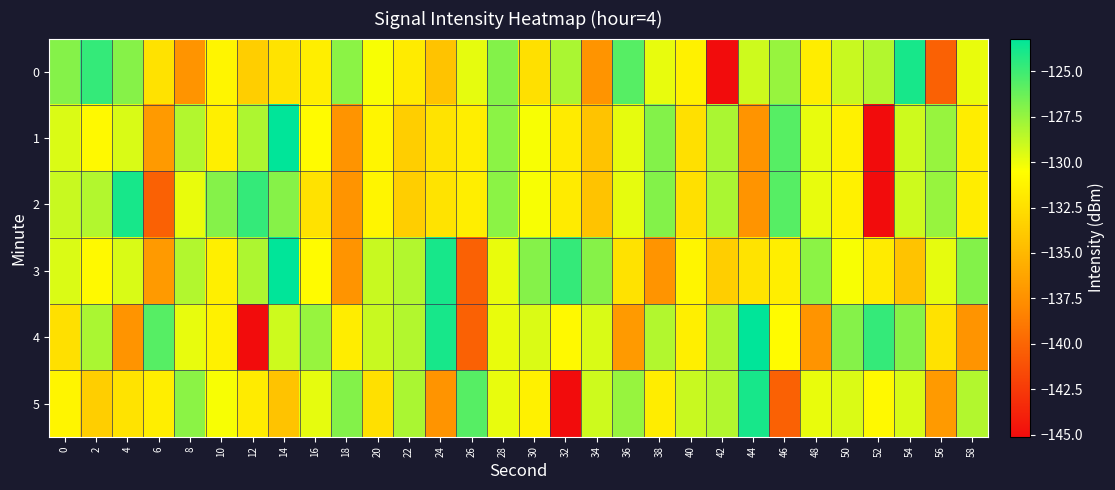

Which has a higher value, 32 or 58?

32